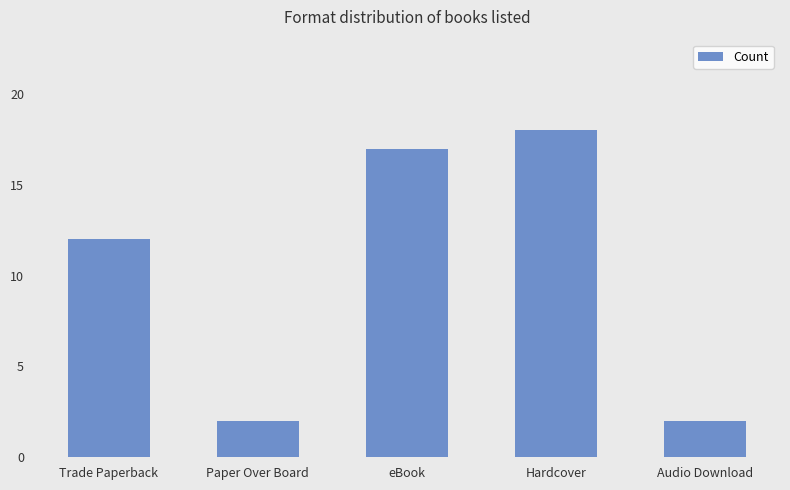

Is it true that the value at Hardcover is 30?

False